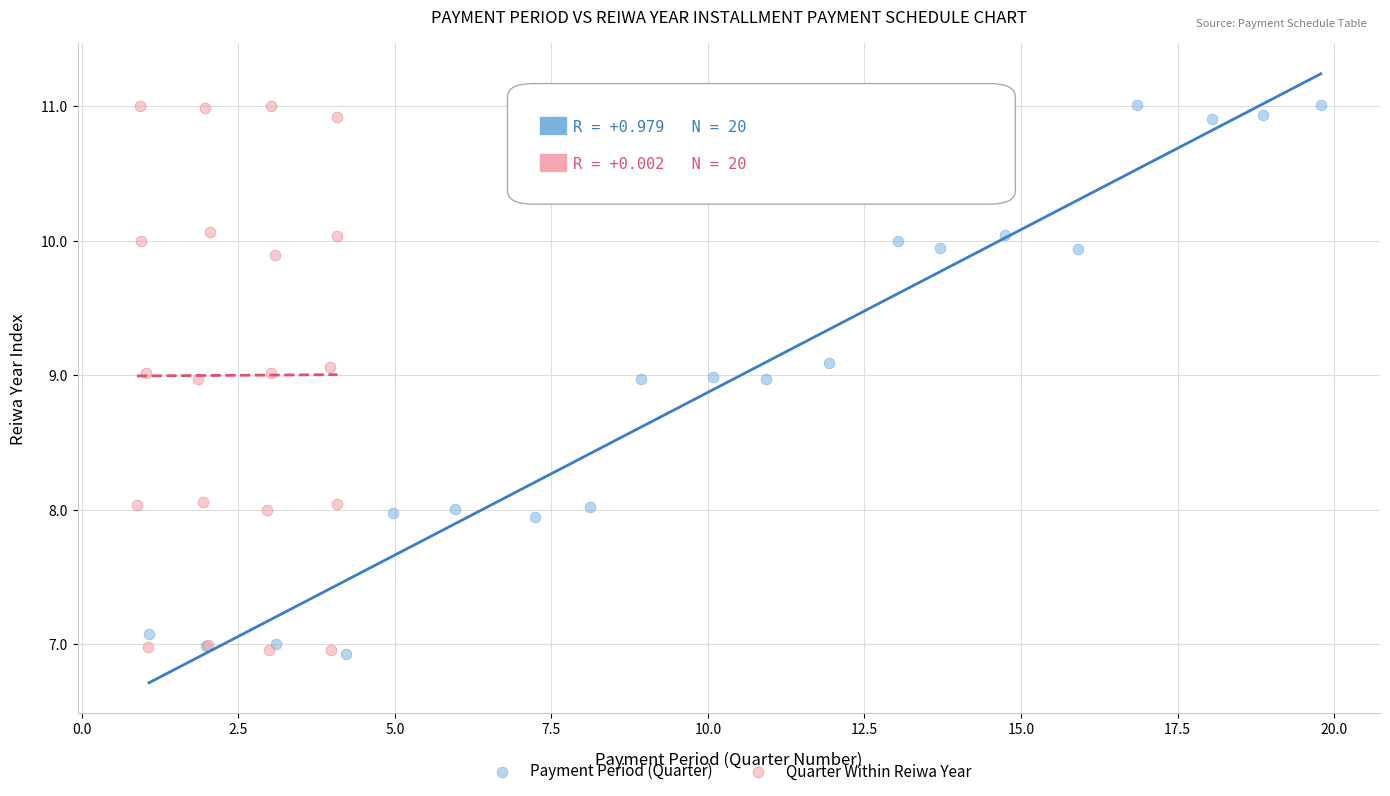

Which series has the widest spread of Y values?

Payment Period (Quarter)